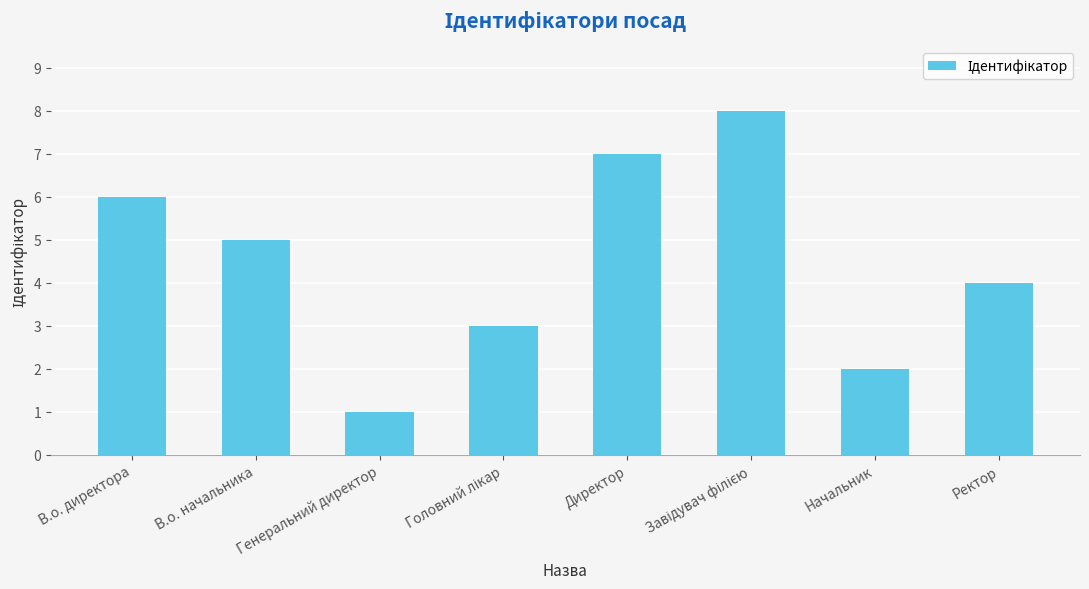

How many bars are there in total?

8